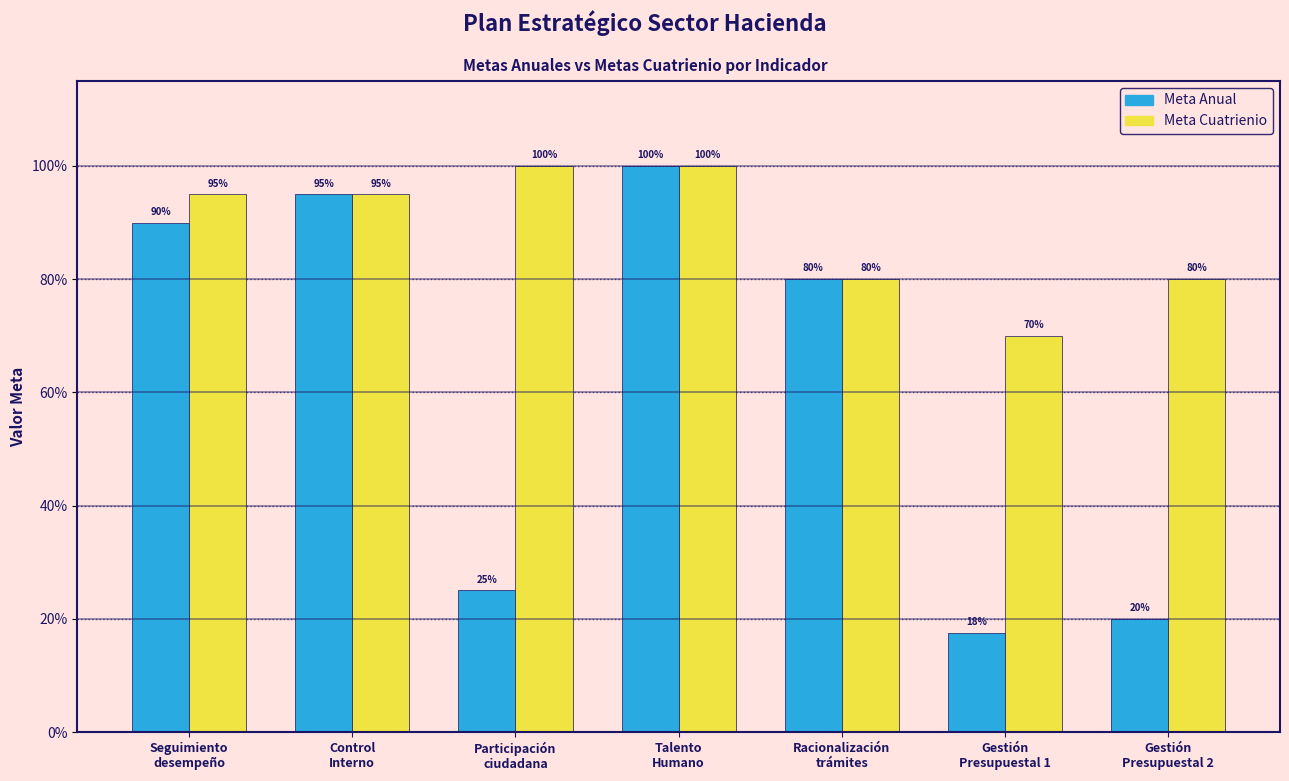

What are all the series names shown in the legend?

Meta Anual, Meta Cuatrienio